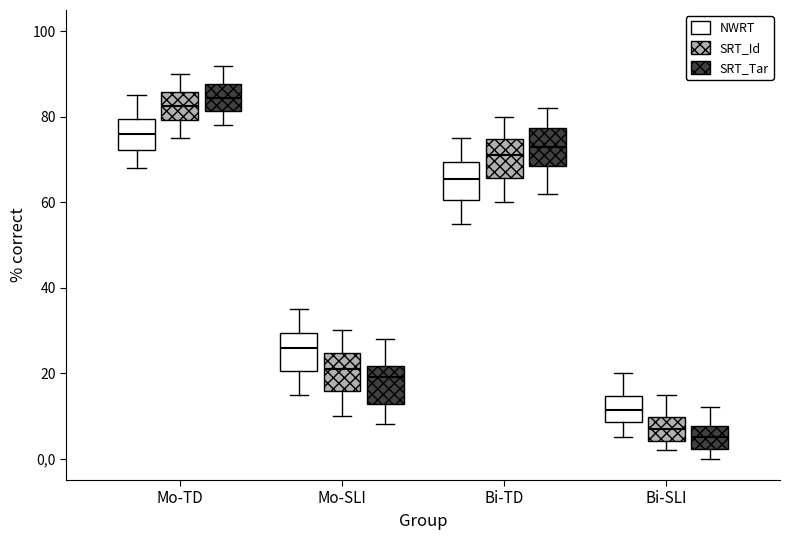

Reading left to right, transcribe this box plot: for each box, give where its median line is, the range the box spans, and where its two whiskers end, as read against the y-axis. The values are not printed on the chart, so give them approximately, as read against the axis.

Mo-TD (NWRT): median 76, box 72 to 80, whiskers 68 to 86
Mo-TD (SRT_Id): median 82, box 80 to 86, whiskers 76 to 90
Mo-TD (SRT_Tar): median 84, box 82 to 88, whiskers 78 to 92
Mo-SLI (NWRT): median 26, box 20 to 30, whiskers 16 to 36
Mo-SLI (SRT_Id): median 22, box 16 to 24, whiskers 10 to 30
Mo-SLI (SRT_Tar): median 20, box 12 to 22, whiskers 8 to 28
Bi-TD (NWRT): median 66, box 60 to 70, whiskers 56 to 76
Bi-TD (SRT_Id): median 72, box 66 to 74, whiskers 60 to 80
Bi-TD (SRT_Tar): median 74, box 68 to 78, whiskers 62 to 82
Bi-SLI (NWRT): median 12, box 8 to 14, whiskers 6 to 20
Bi-SLI (SRT_Id): median 8, box 4 to 10, whiskers 2 to 16
Bi-SLI (SRT_Tar): median 6, box 2 to 8, whiskers 0 to 12